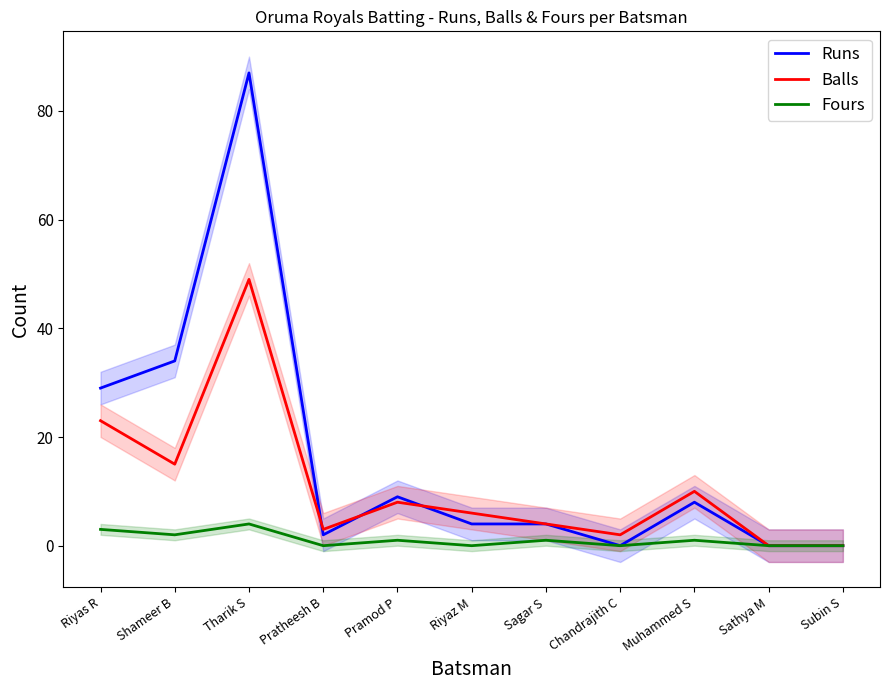

Read the Balls value at Tharik S.

49